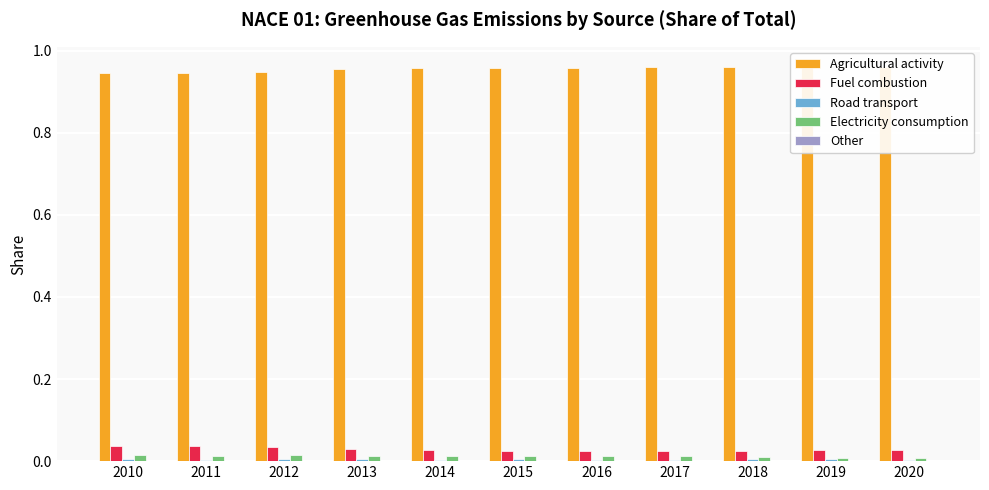

Which category has the highest value across all series?

2020